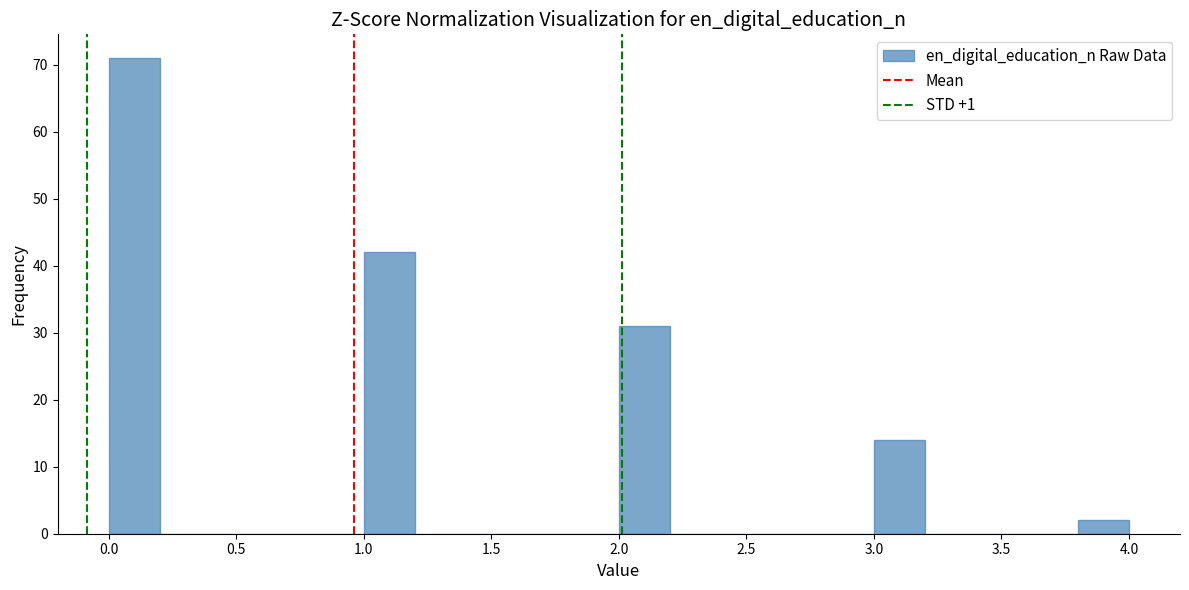

Over which range of the x-axis is the bar tallest?

0.0 to 0.2